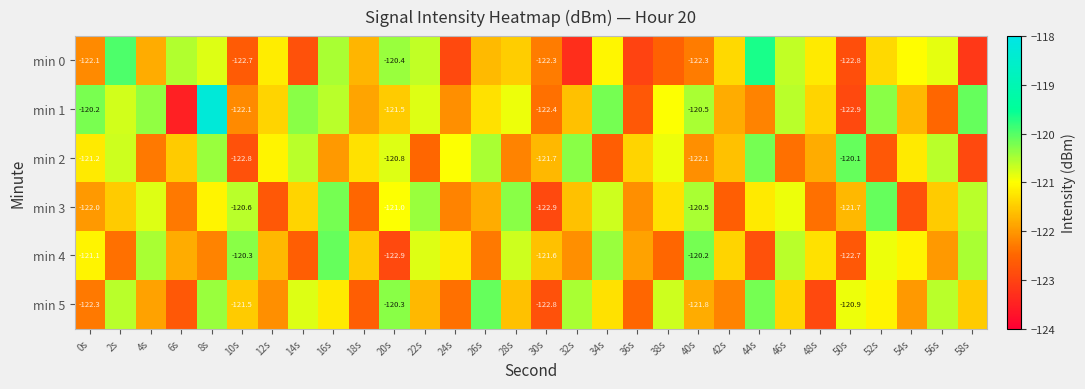

How many data points does each series have?

30